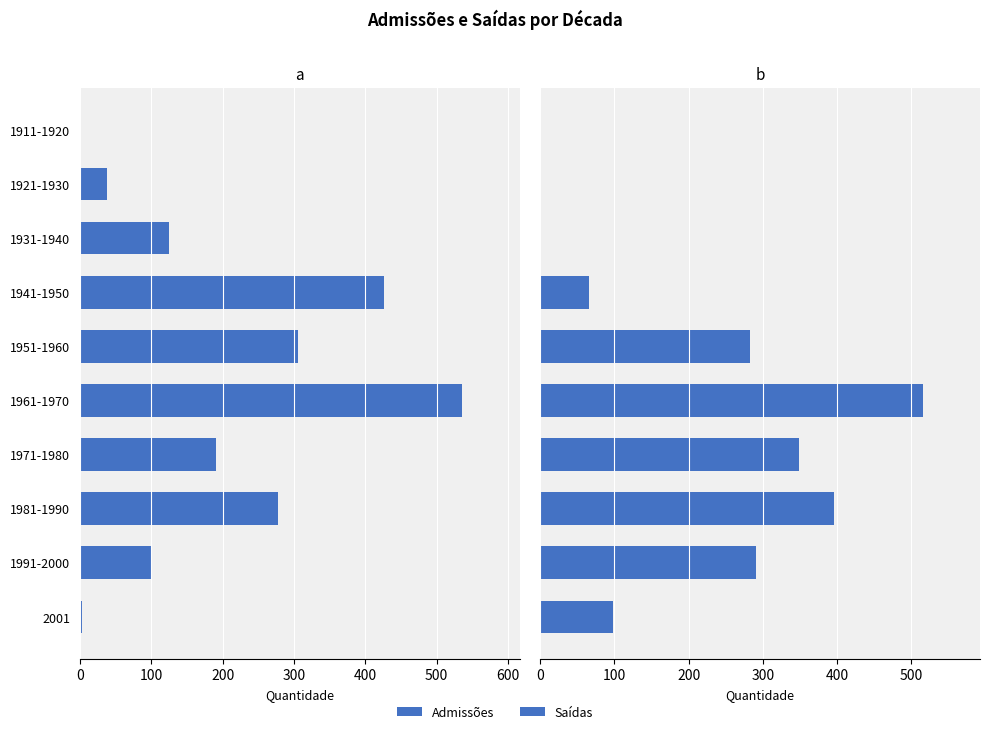

Which series has the widest spread of values?

Admissões